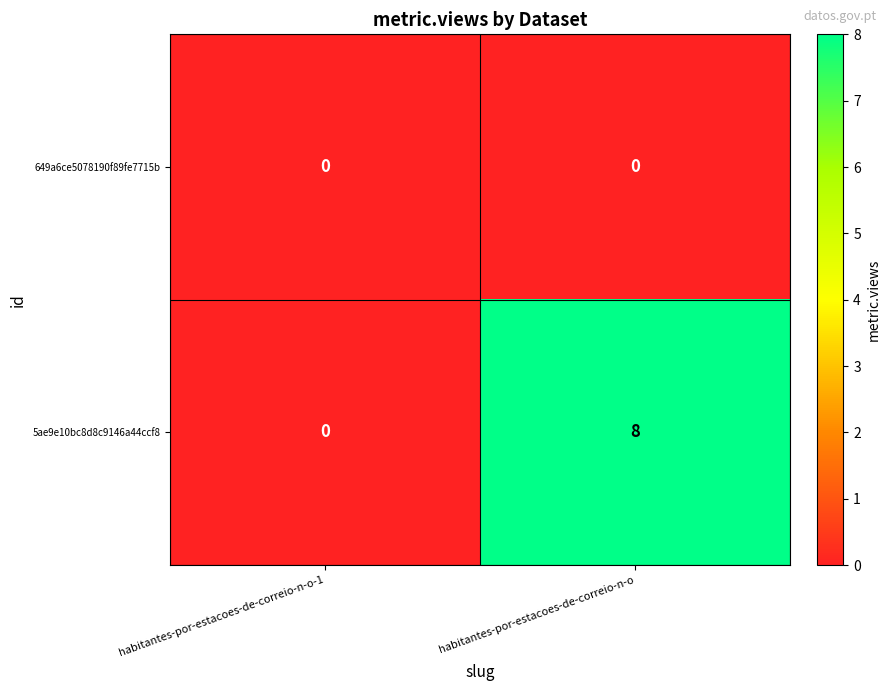

Reading left to right, extract all data points from this chart.

649a6ce5078190f89fe7715b: 0	0
5ae9e10bc8d8c9146a44ccf8: 0	8